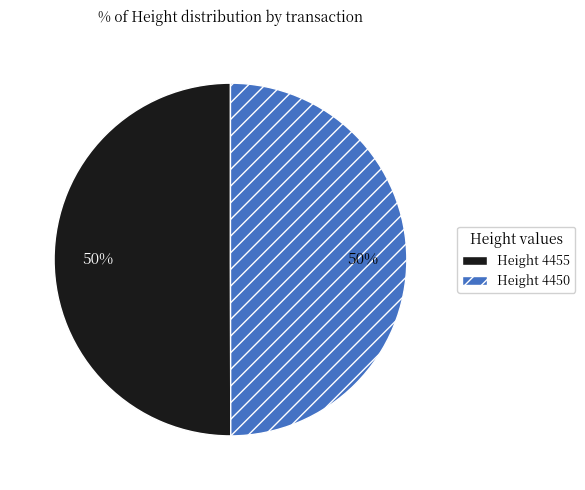

To the nearest percent, what is the average slice percentage?

50%